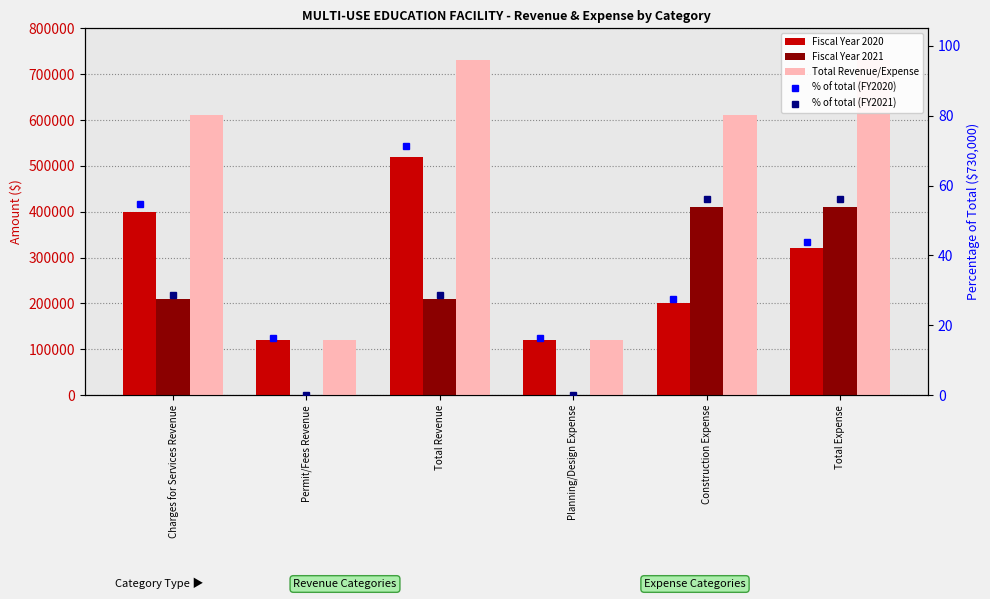

What is the difference between the highest and lowest values at Permit/Fees Revenue?

120000.0